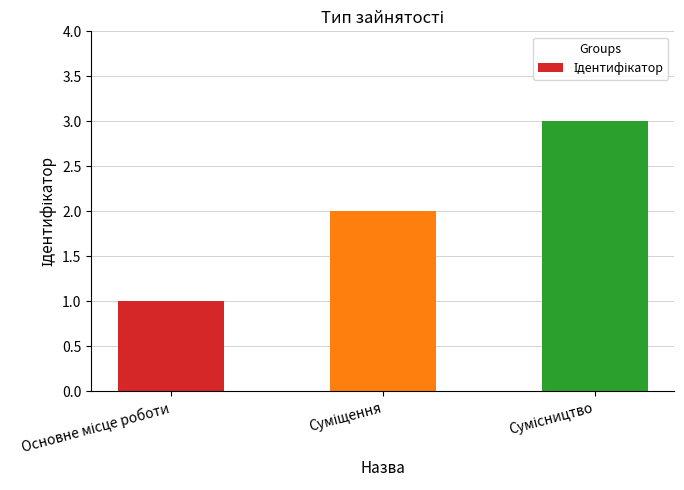

What is the greatest value displayed?

3